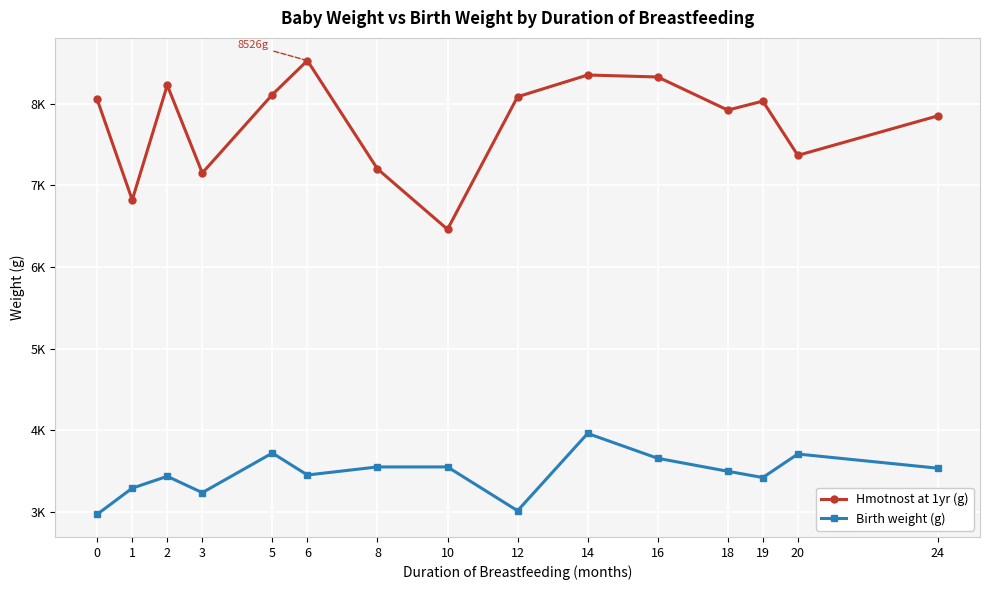

True or false: Hmotnost at 1yr (g) and Birth weight (g) cross at least once.

False